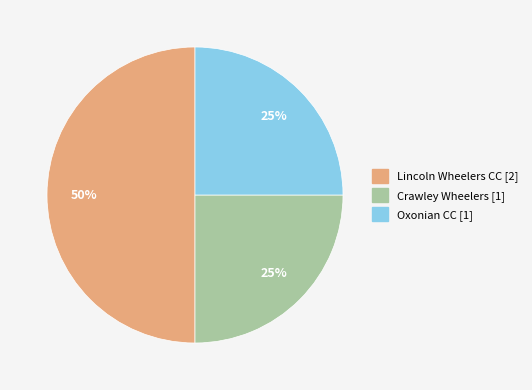

Between Crawley Wheelers and Lincoln Wheelers CC, which is larger?

Lincoln Wheelers CC